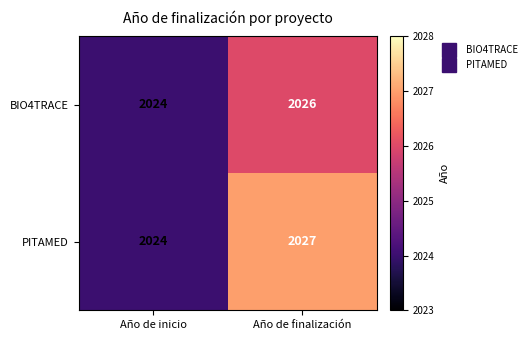

At which label is BIO4TRACE closest to 2025?

Año de inicio